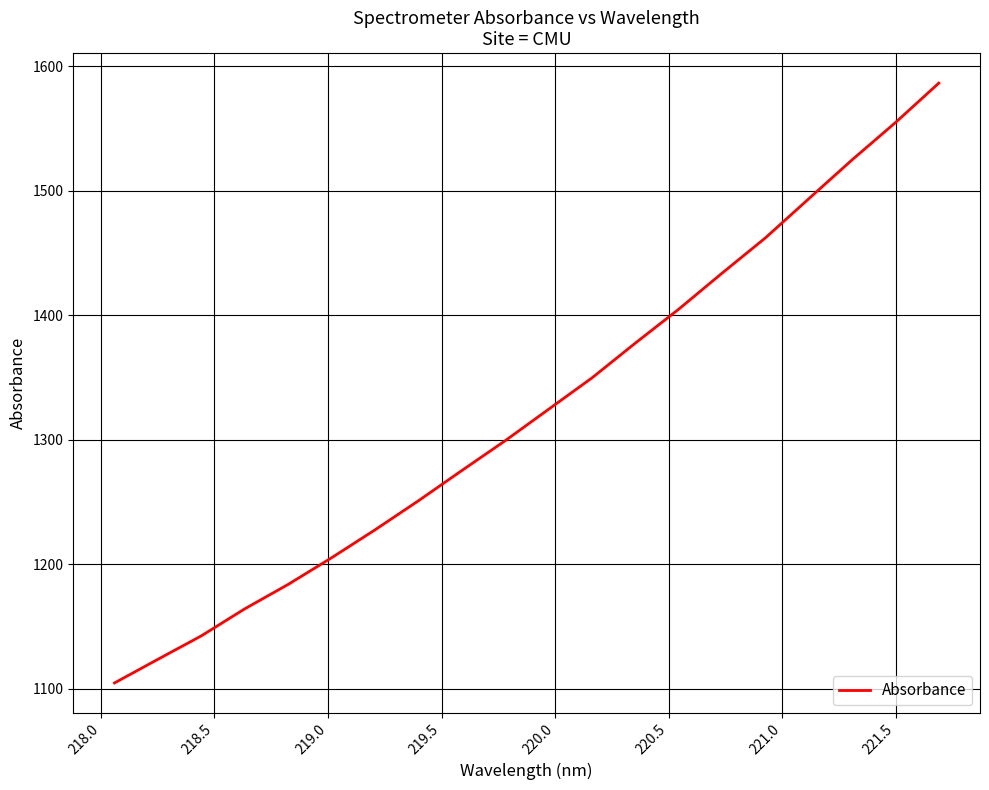

What is the greatest value displayed?

1586.3